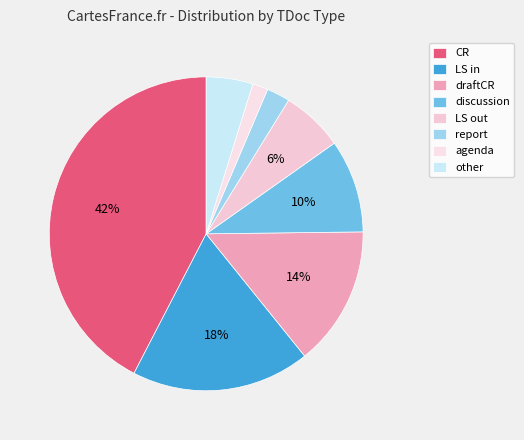

Combined, do agenda and draftCR account for over 50%?

No